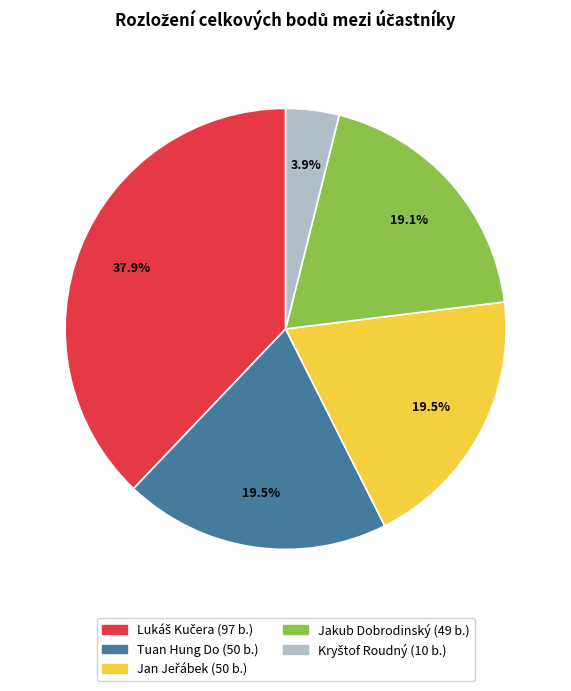

Is there a majority slice in this chart?

No